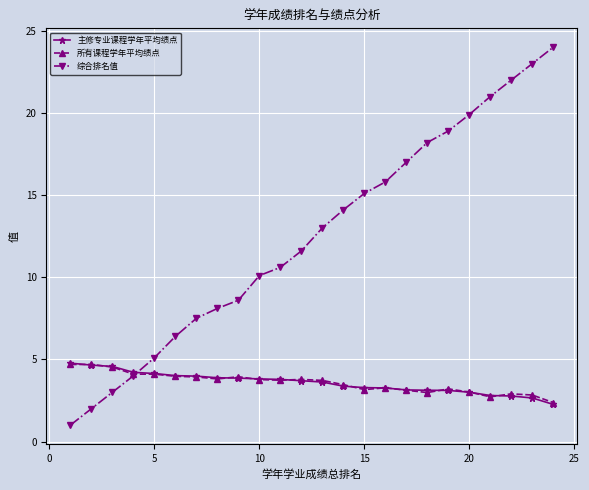

True or false: 所有课程学年平均绩点 has more than 1 points higher than both neighbors.

True